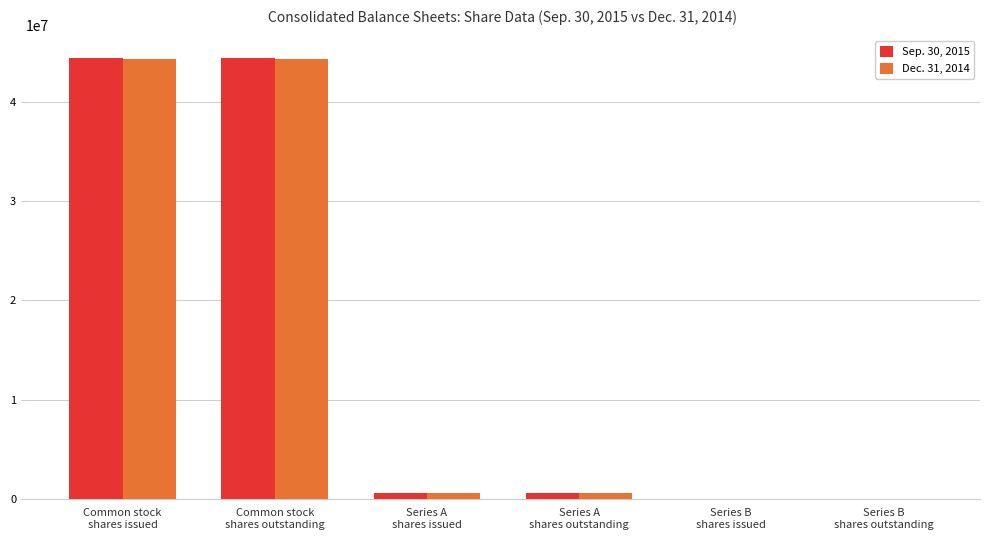

What is the greatest value displayed?

44470730.0